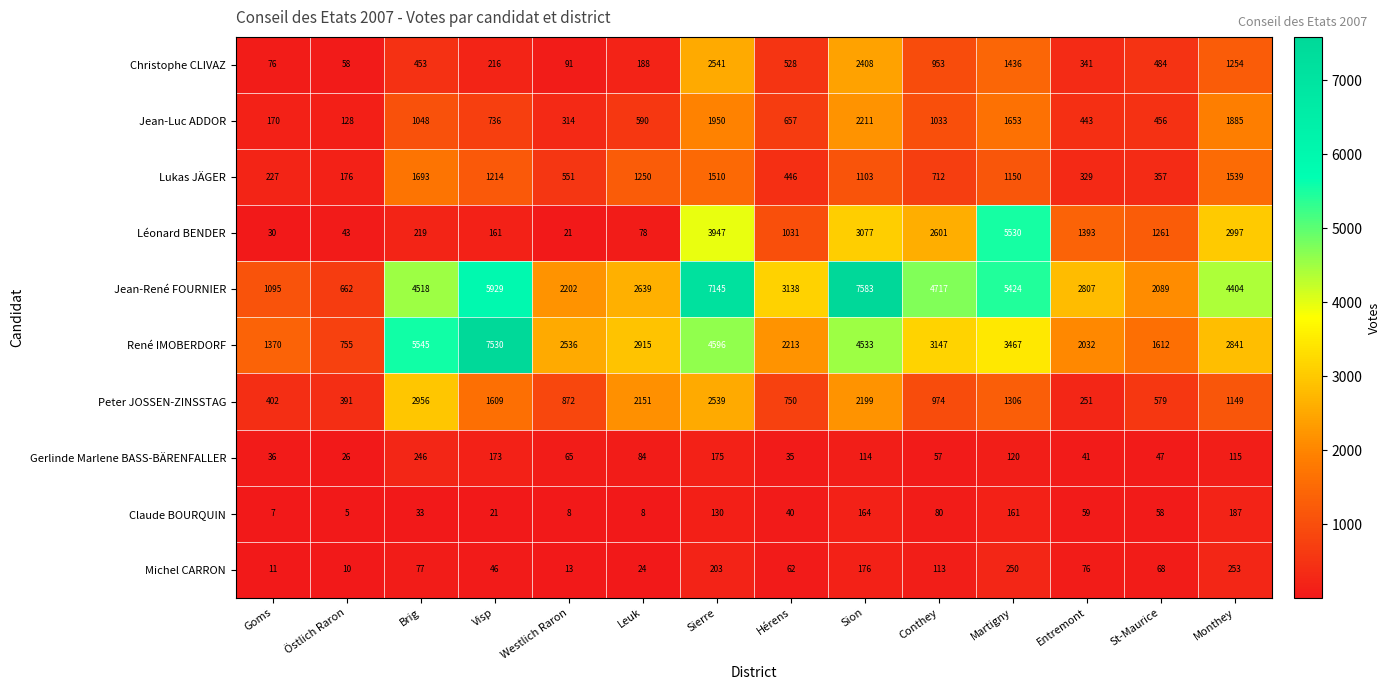

What is the sum of the Léonard BENDER values at Brig and Entremont?

1612